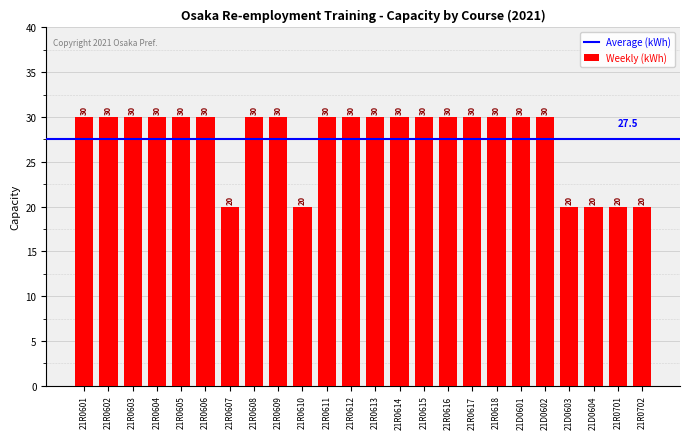

Count the values in the range 30 to 31.

18